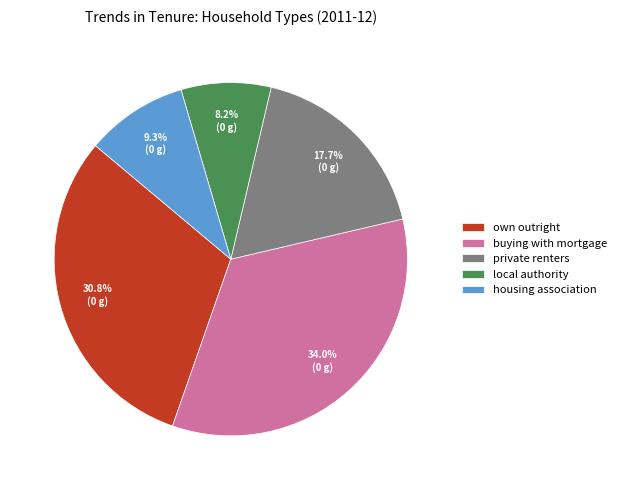

Count the number of slices in the pie.

5